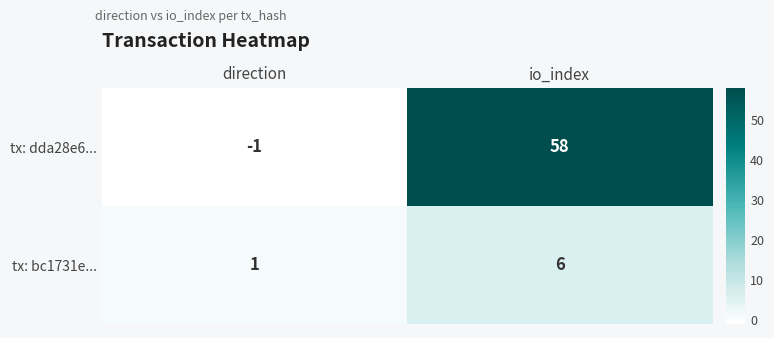

How many categories are shown in the chart?

2